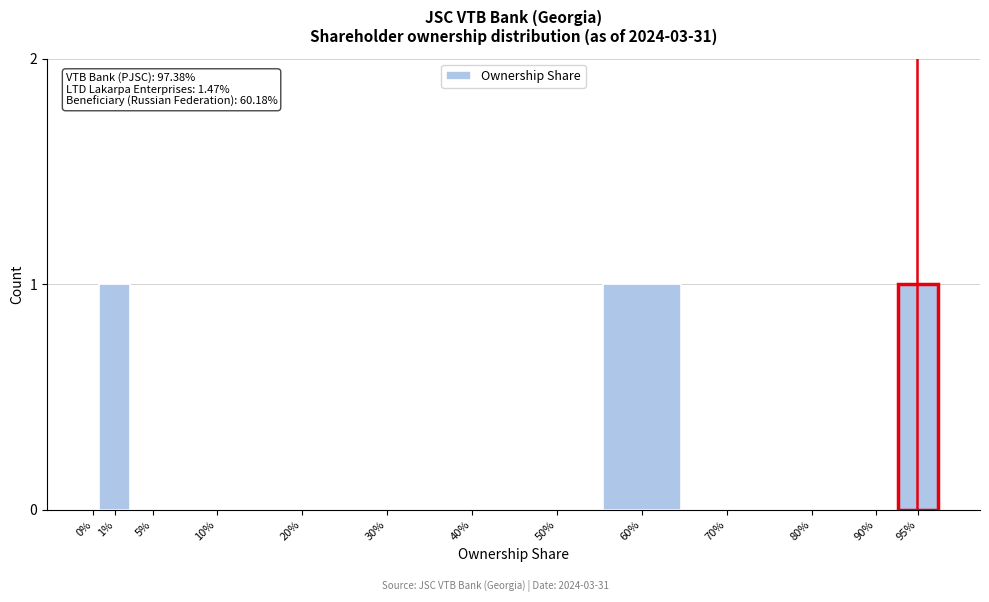

Reading right to left, transcribe all the data shown in this chart.

95%=1	90%=0	80%=0	70%=0	60%=1	50%=0	40%=0	30%=0	20%=0	10%=0	5%=0	1%=1	0%=0